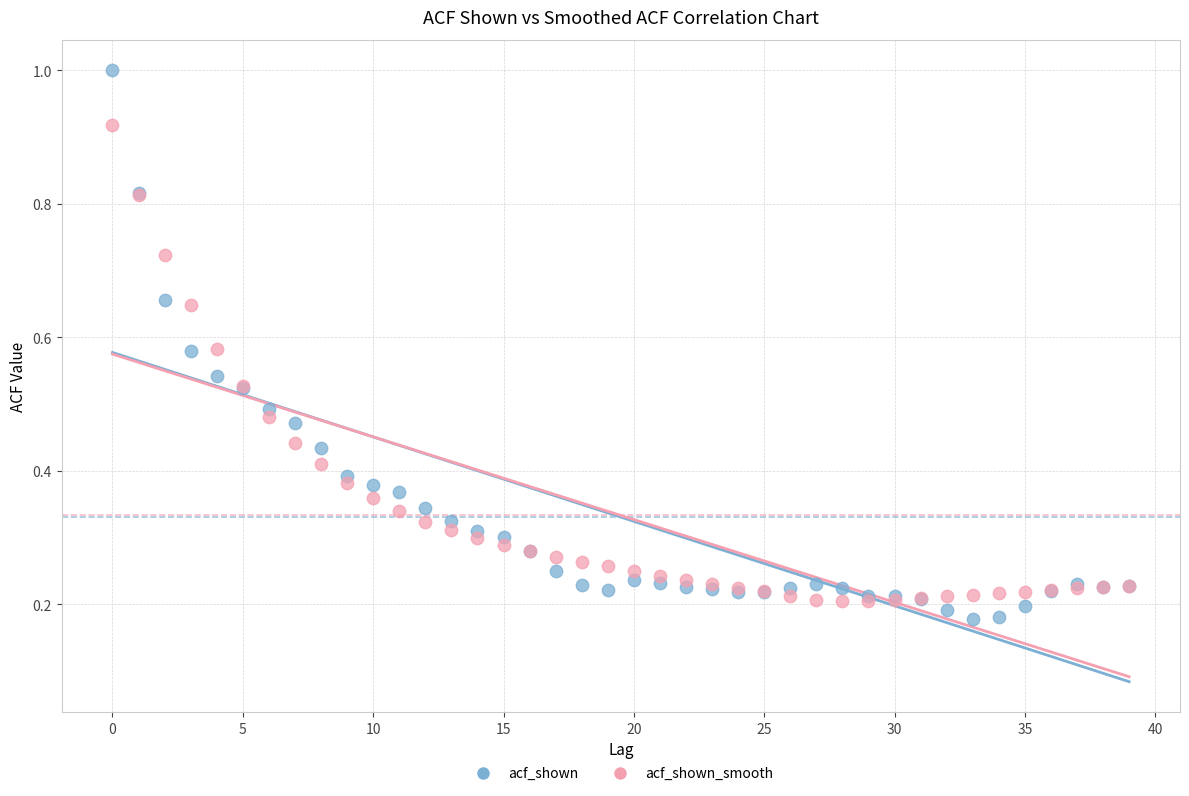

Which series has the largest Y range (max minus min)?

acf_shown